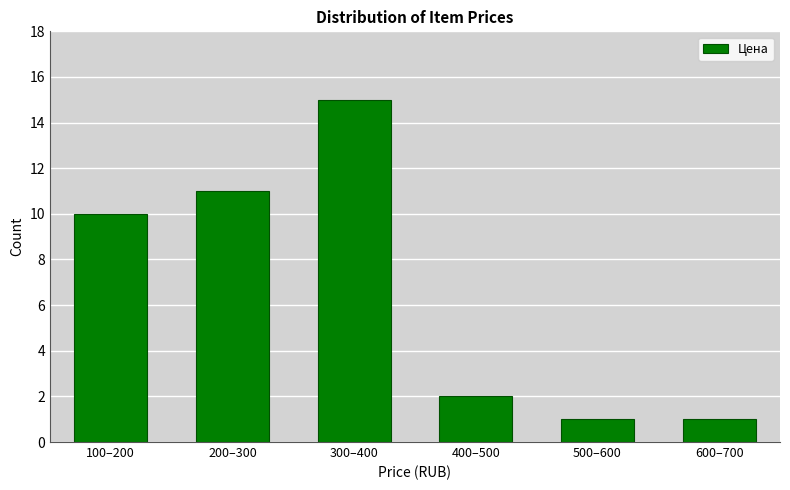

Reading left to right, list all the values displayed in this chart.

10	11	15	2	1	1